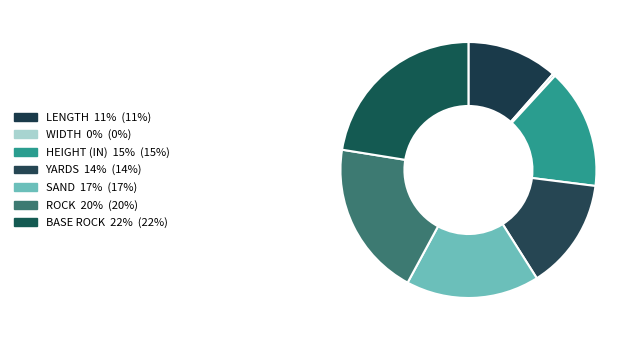

How many segments does this pie chart have?

7